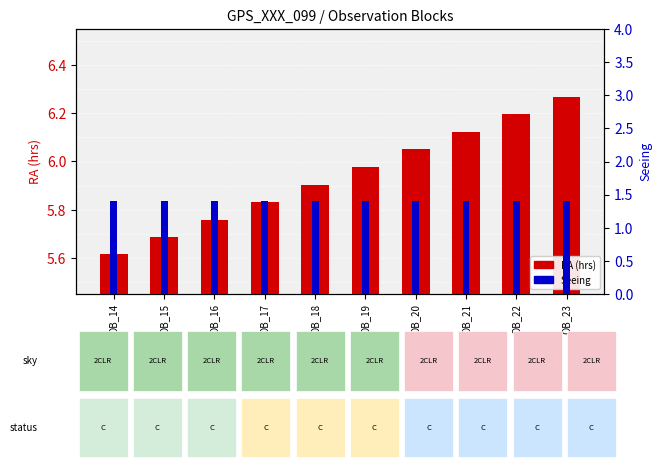

Which has a higher value, OB_20 or OB_18?

OB_20